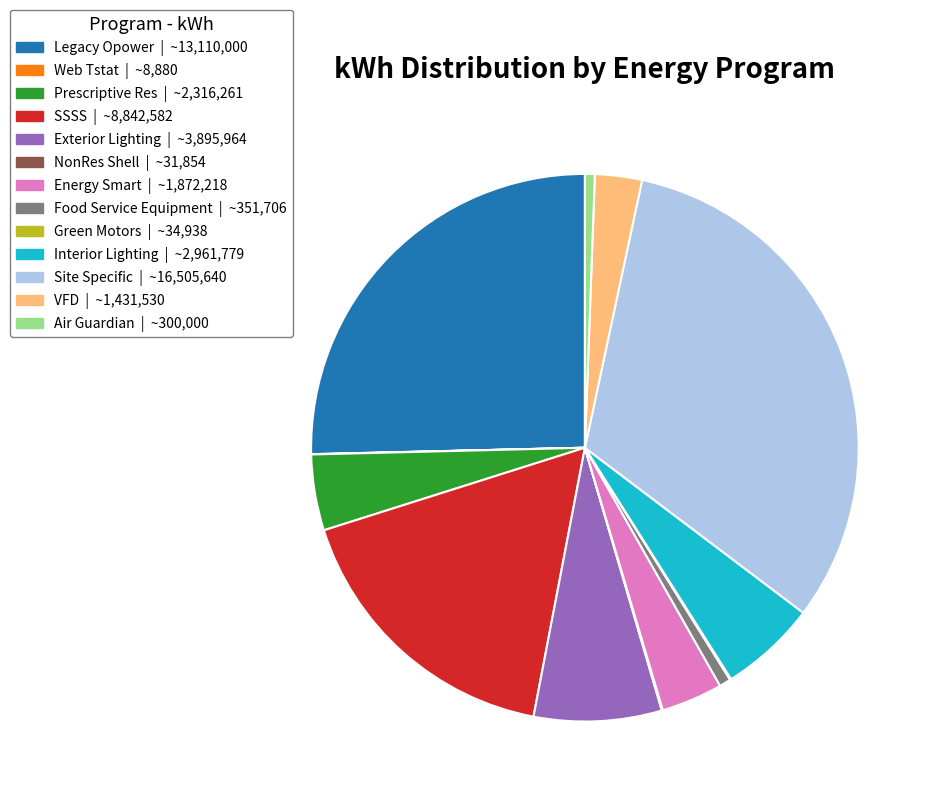

The Interior Lighting slice represents 1% of the pie. True or false?

False